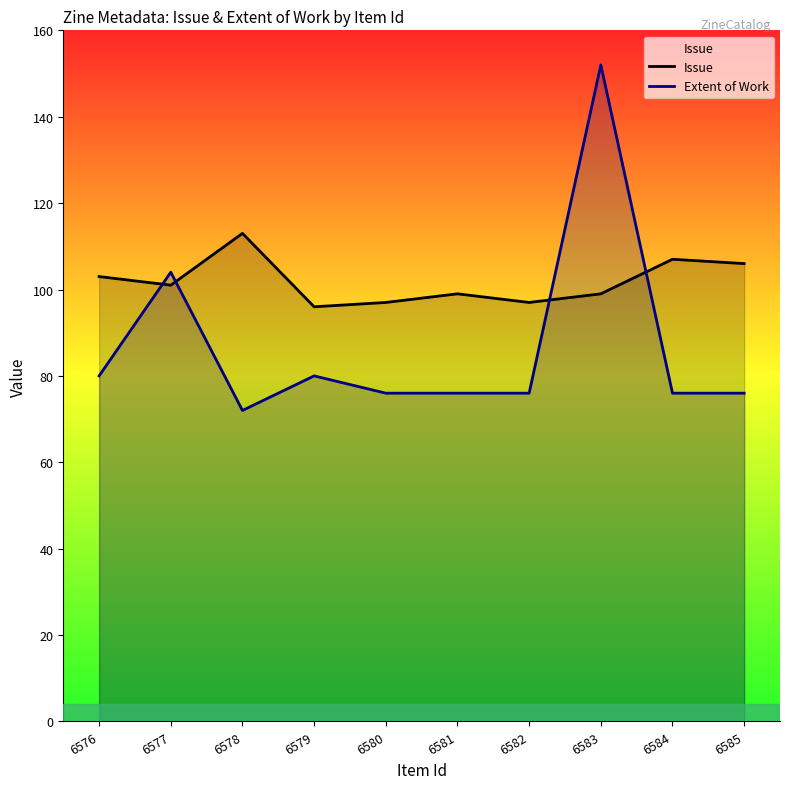

What are all the series names shown in the legend?

Issue, Extent of Work